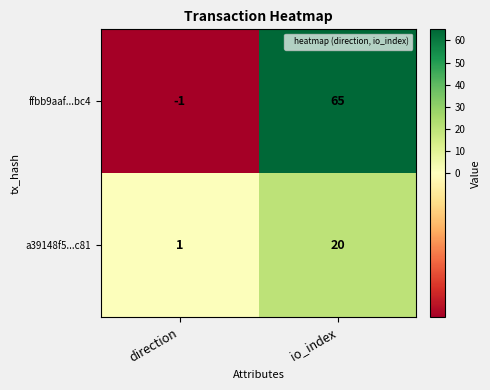

What is the sum of the ffbb9aaf...bc4 values at direction and io_index?

64